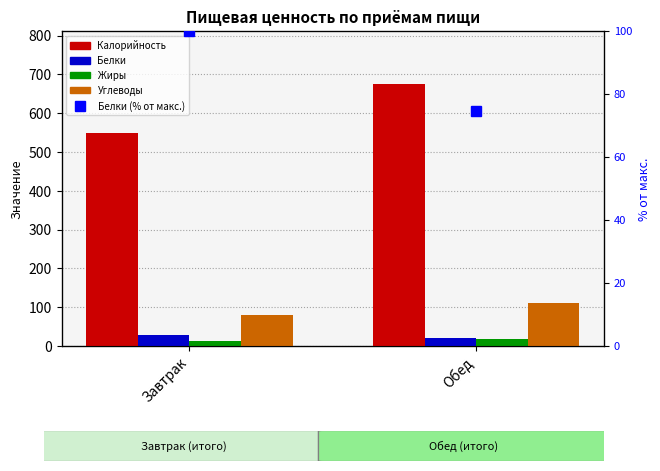

List the labels in order of Жиры value, largest first.

Обед, Завтрак